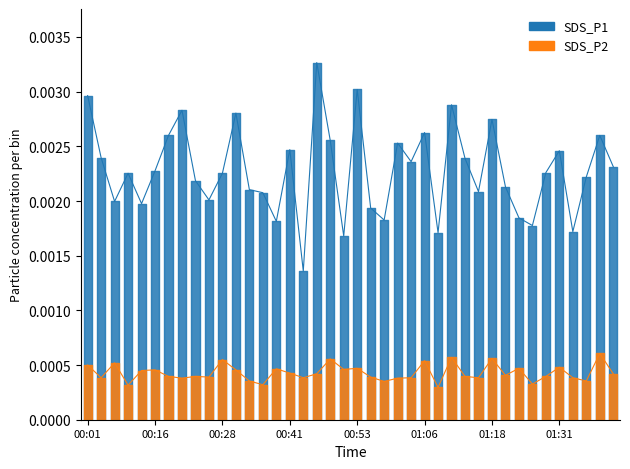

True or false: SDS_P1 has more than 0 points higher than both neighbors.

True